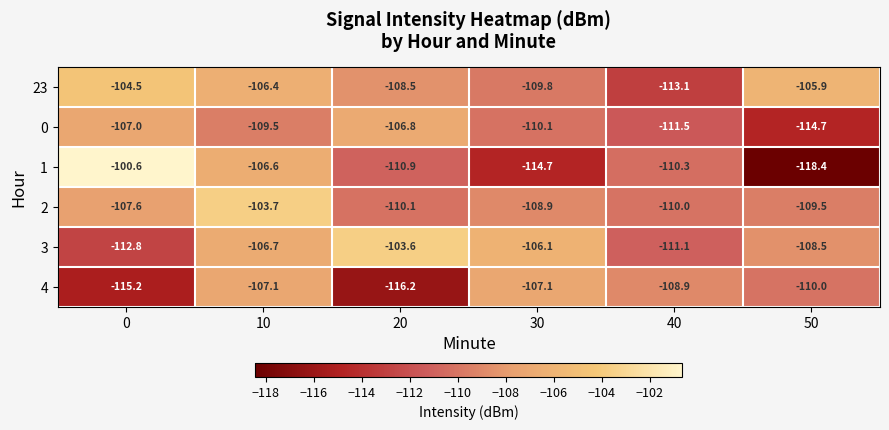

What is the spread (max minus min) of values at 0?

14.6